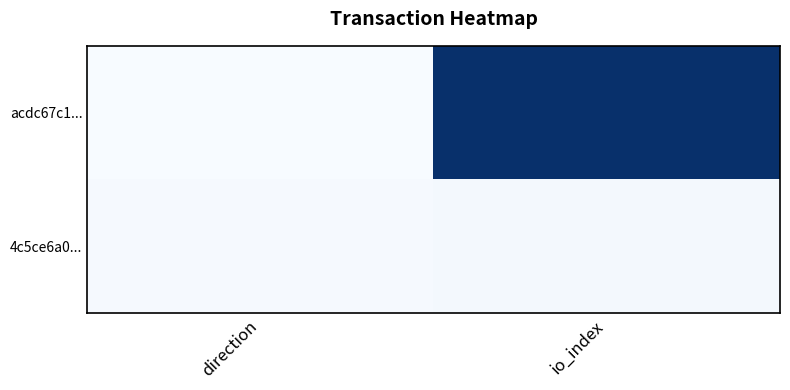

What is the maximum value shown in the chart?

202